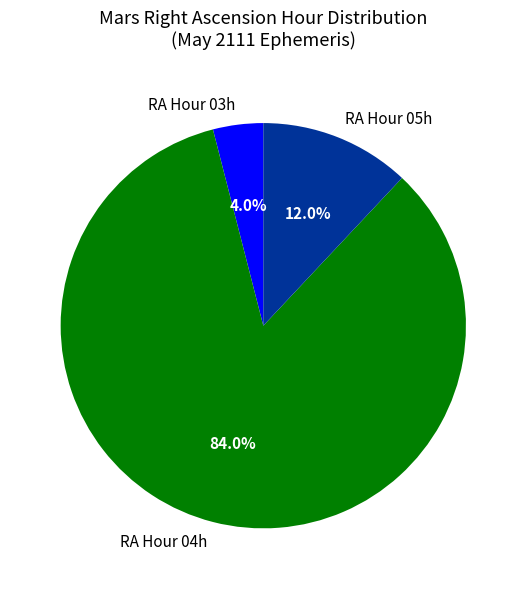

Rank the categories by value from lowest to highest.

RA Hour 03h, RA Hour 05h, RA Hour 04h